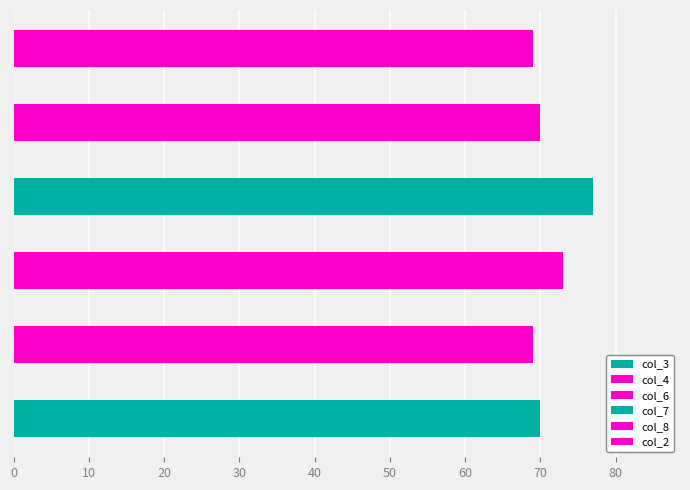

Which label corresponds to the largest value in the chart?

4